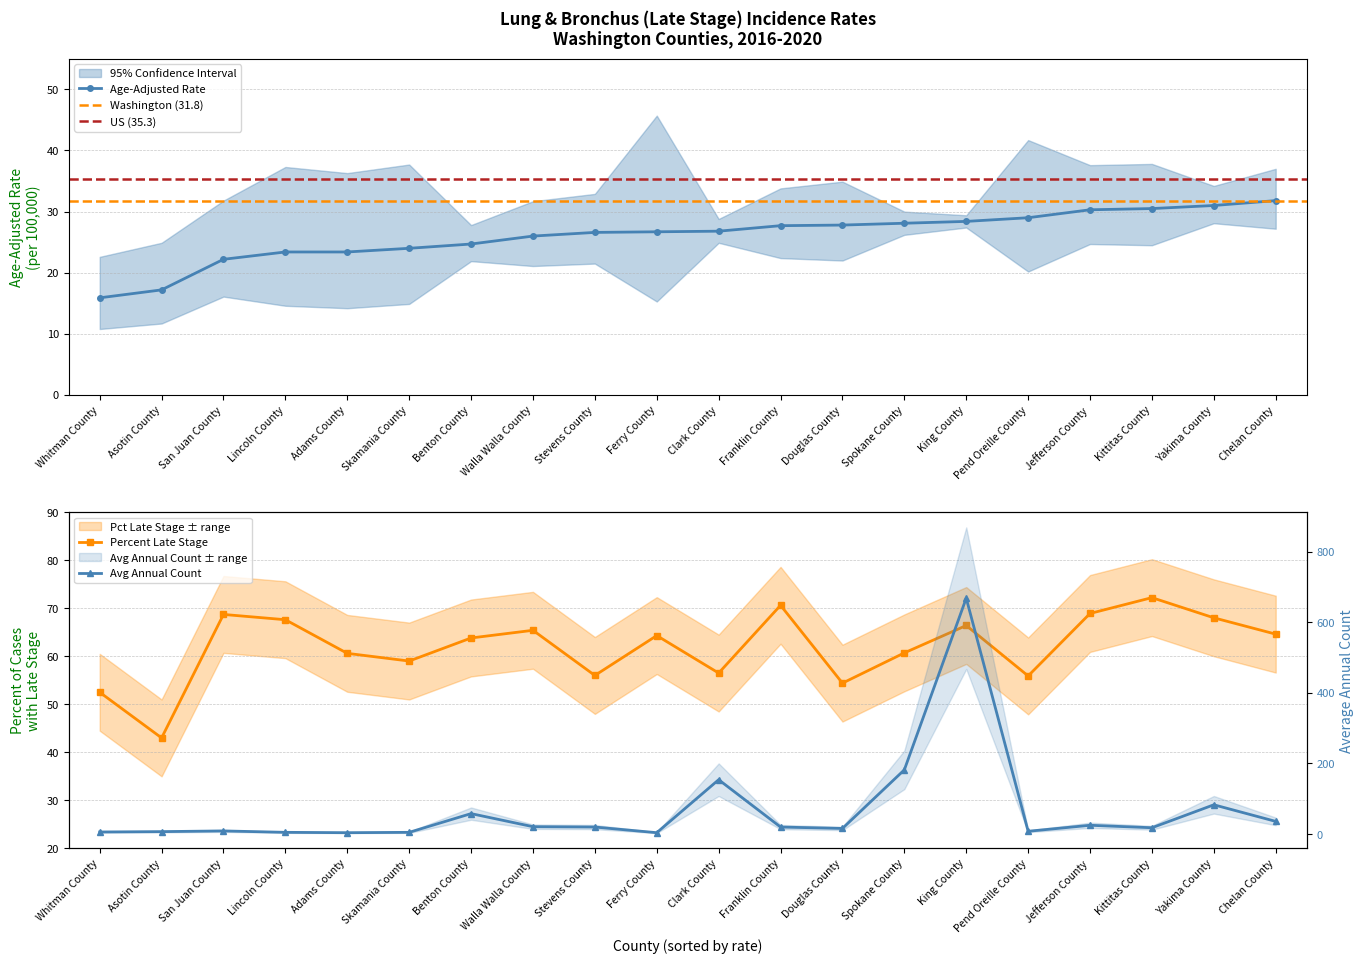

Reading left to right, extract all data points from this chart.

Age-Adjusted Rate: 15.9	17.2	22.2	23.4	23.4	24.0	24.7	26.0	26.6	26.7	26.8	27.7	27.8	28.1	28.4	29.0	30.3	30.5	31.0	31.8
Percent Late Stage: 52.5	43.0	68.7	67.6	60.6	59.0	63.8	65.4	56.0	64.3	56.5	70.6	54.4	60.7	66.4	55.9	68.9	72.2	68.0	64.6
Average Annual Count: 6.0	7.0	9.0	5.0	4.0	5.0	58.0	21.0	20.0	4.0	154.0	20.0	16.0	182.0	668.0	8.0	25.0	18.0	83.0	36.0